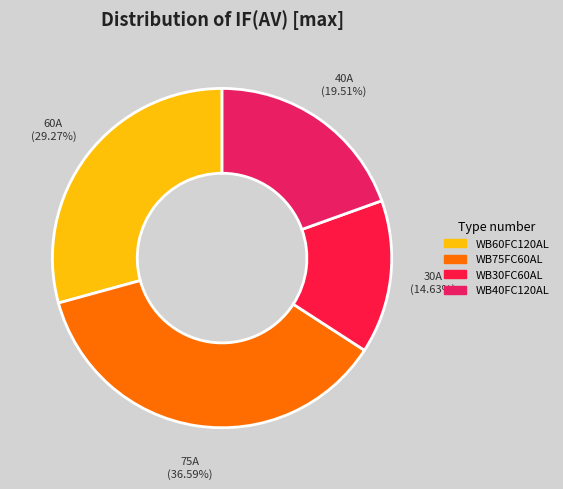

True or false: WB60FC120AL accounts for 29% of the total.

True